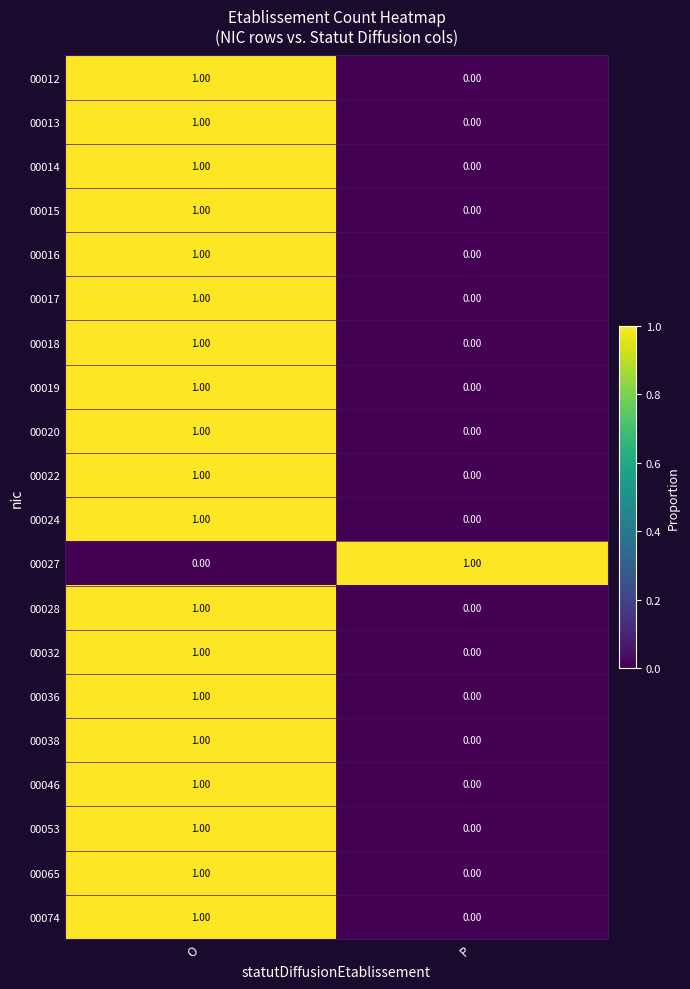

Where is 00074 nearest to the value 0?

P